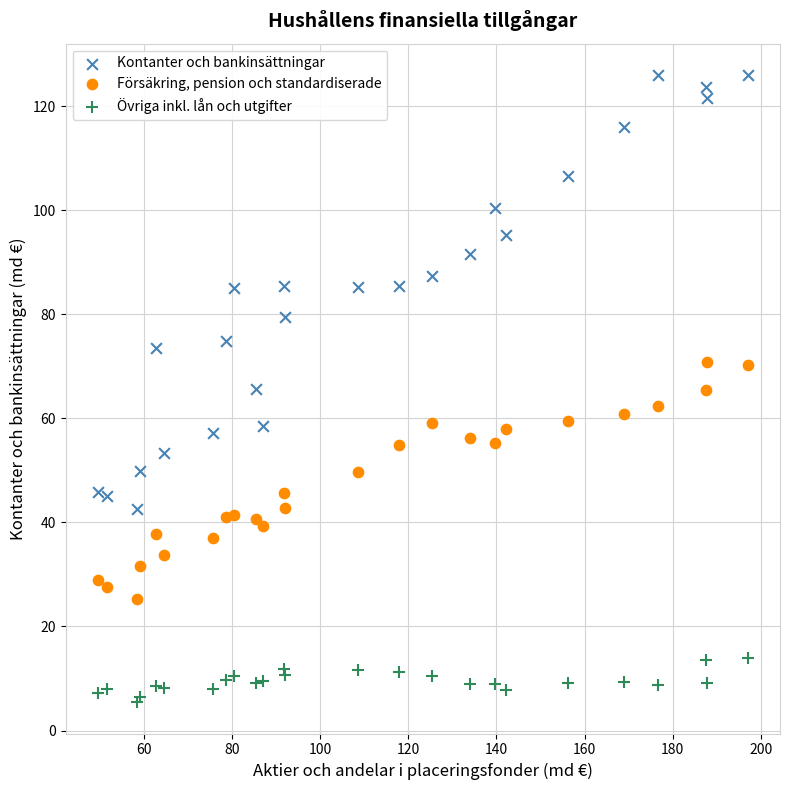

What are all the series names shown in the legend?

Kontanter och bankinsättningar, Försäkring, pension och standardiserade, Övriga inkl. lån och utgifter